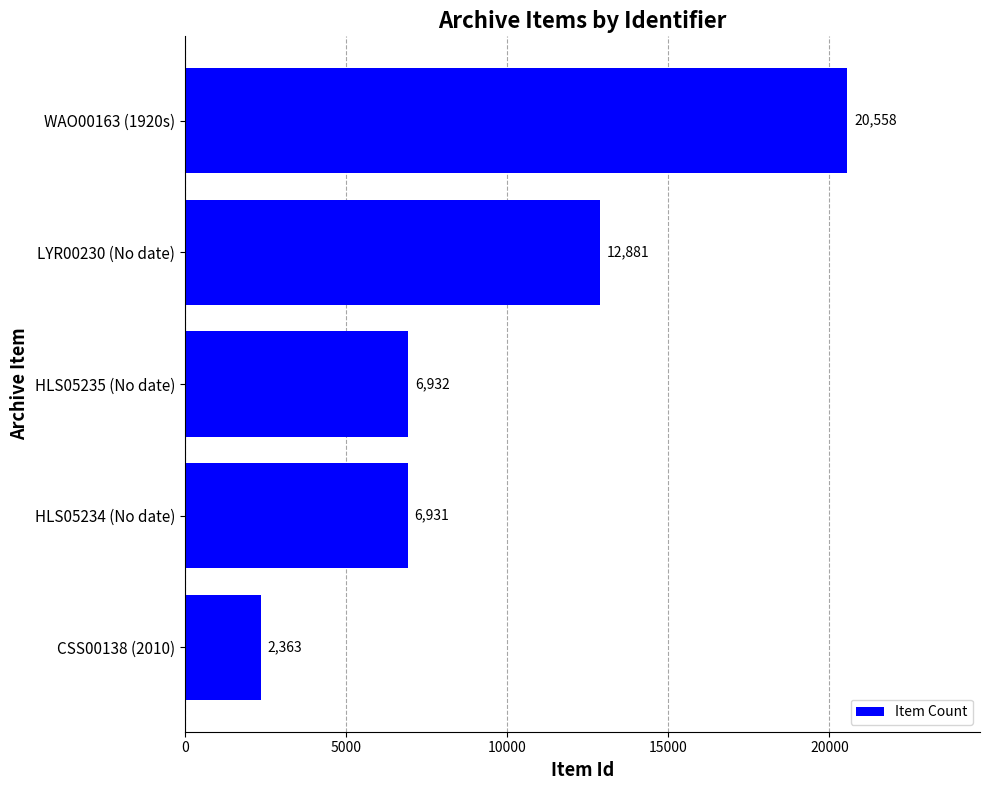

What is the maximum value shown in the chart?

20558